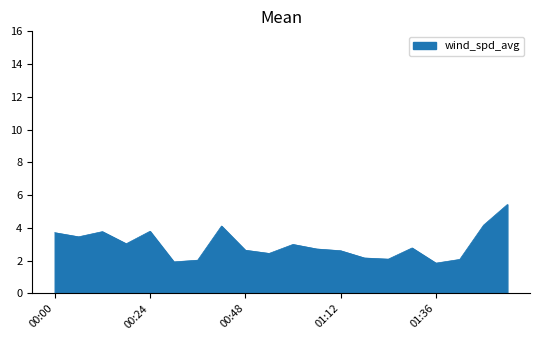

What is the minimum value shown in the chart?

1.9